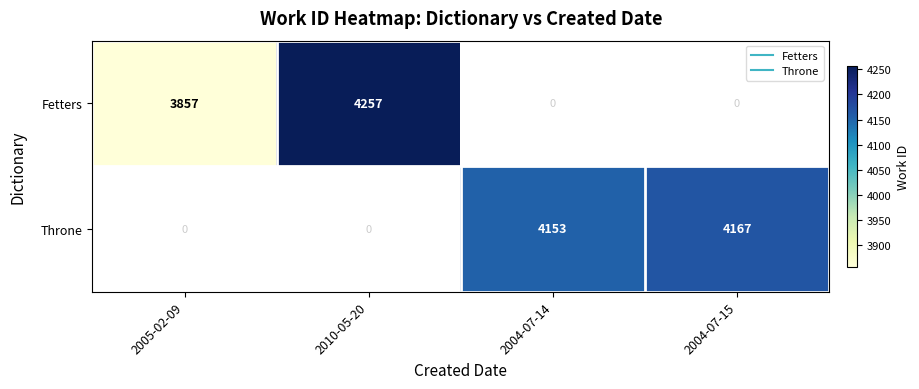

Rank the categories by Throne value from lowest to highest.

2005-02-09, 2010-05-20, 2004-07-14, 2004-07-15